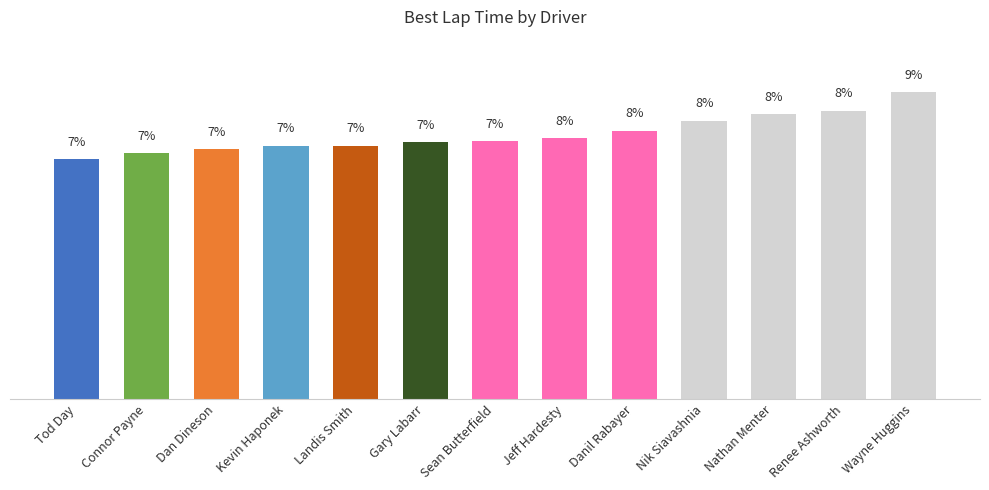

At which category does the chart reach its peak across all series?

Wayne Huggins